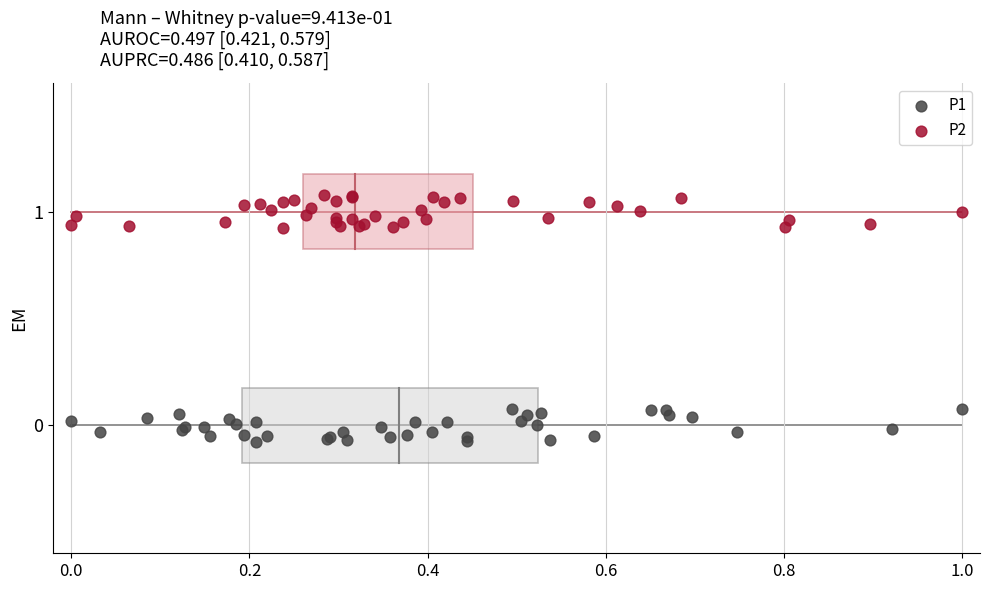

Which series reaches the maximum Y coordinate?

P2